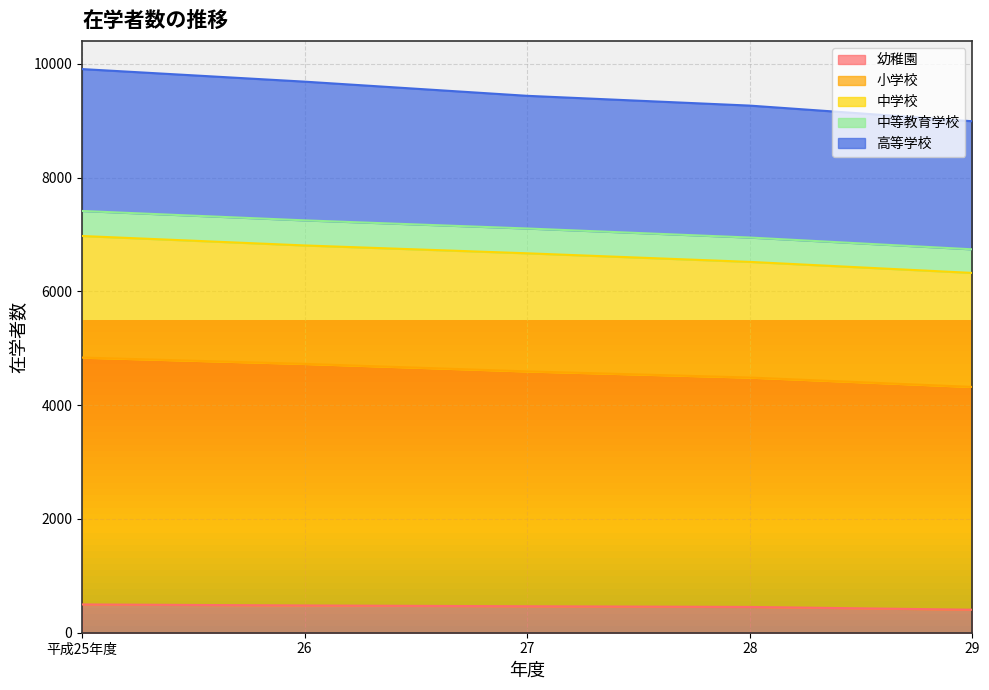

What is the difference between the maximum and minimum values in the 幼稚園 series?

93